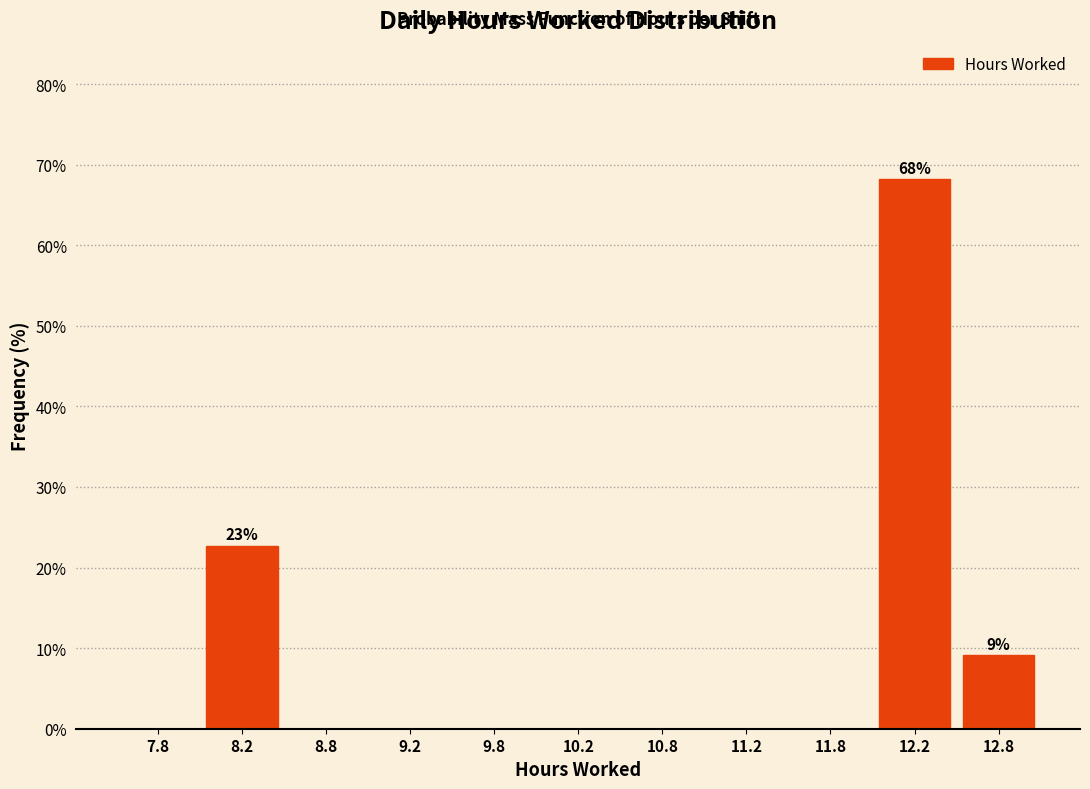

Over which range of the x-axis is the bar tallest?

12.0 to 12.5